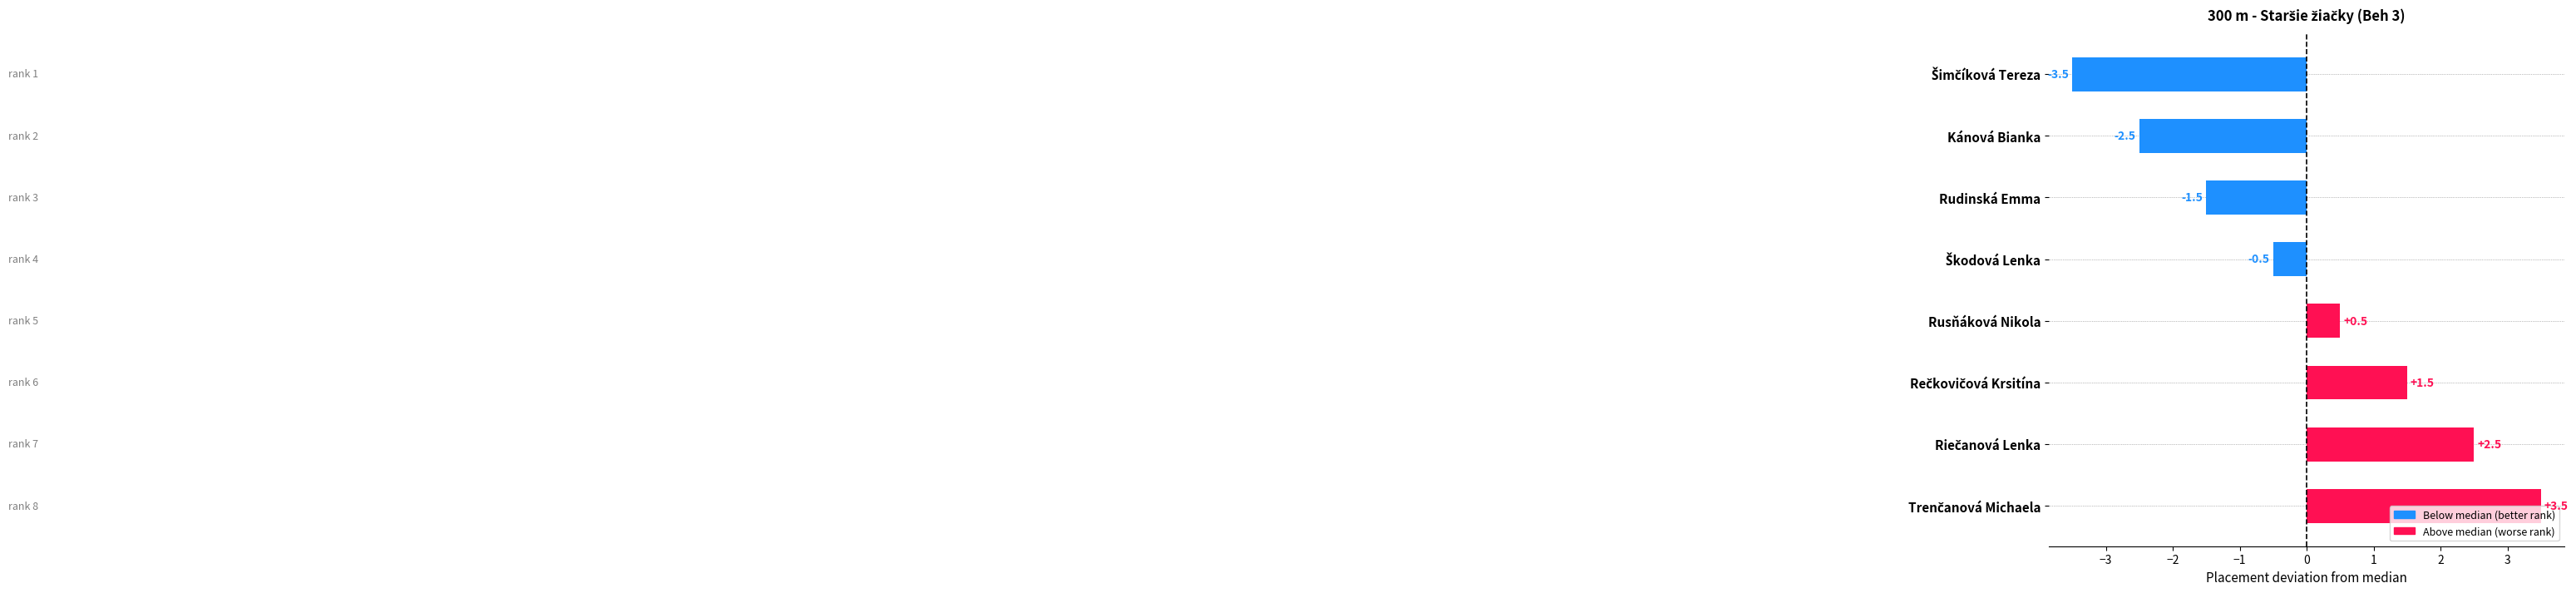

How many values are below 0?

4